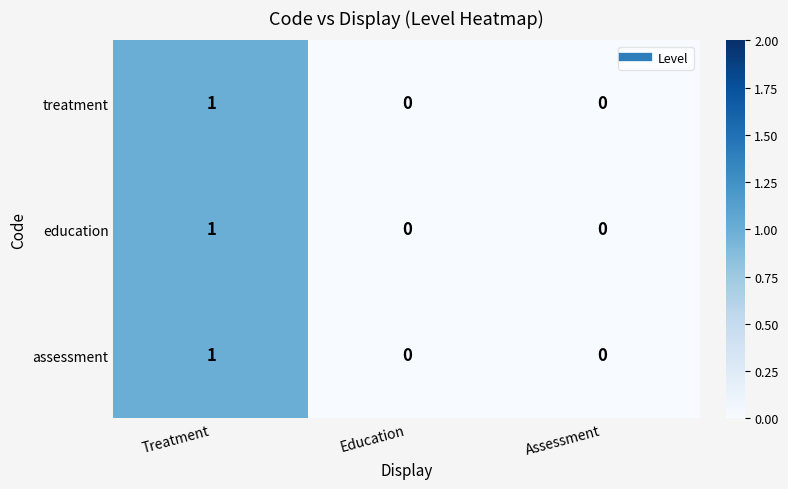

At which category is the sum across all series the highest?

Treatment